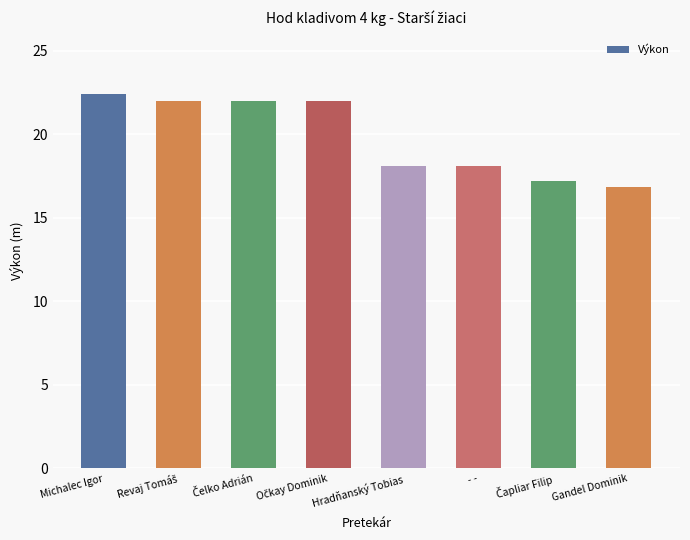

What is the minimum value shown in the chart?

16.9